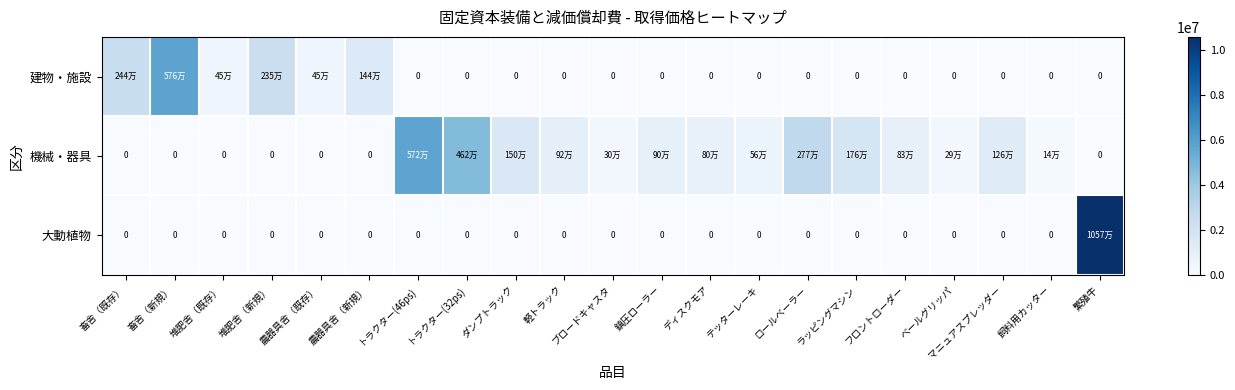

What is the difference between the maximum and minimum values in the 機械・器具 series?

5726160